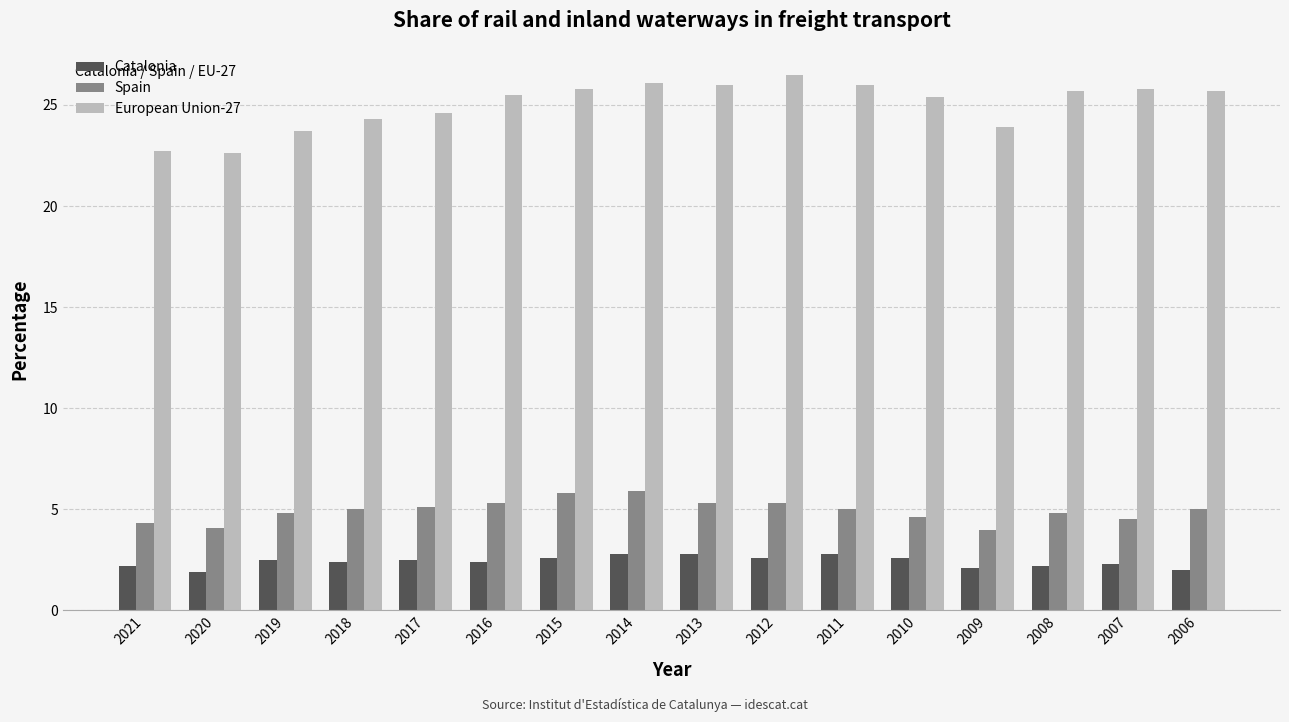

Rank the series by their maximum value, from lowest to highest.

Catalonia, Spain, European Union-27